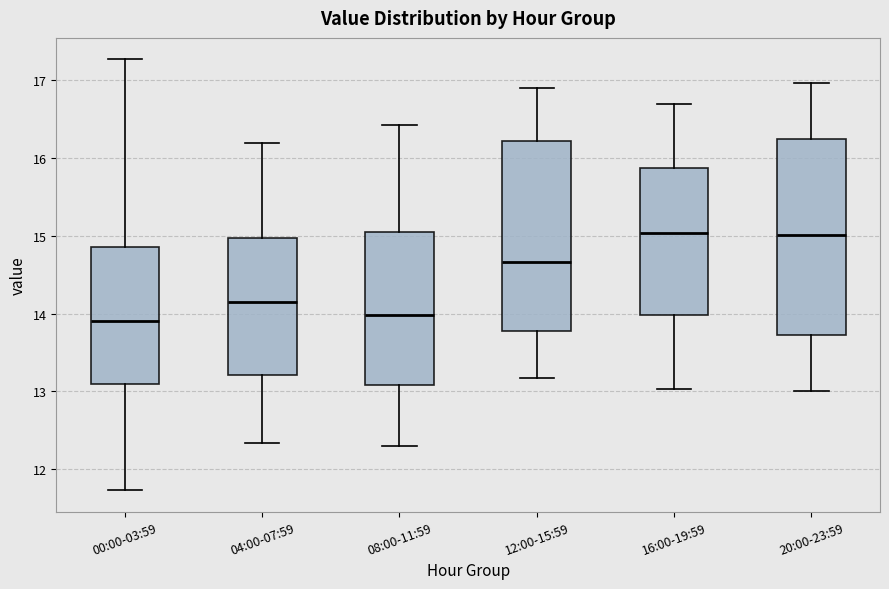

Reading left to right, read every box against the y-axis: the position of its median line, the range the box covers, and the ends of its whiskers. The values are not printed on the chart, so give them approximately, as read against the axis.

00:00-03:59: median 13.9, box 13.1 to 14.9, whiskers 11.7 to 17.3
04:00-07:59: median 14.2, box 13.2 to 15.0, whiskers 12.3 to 16.2
08:00-11:59: median 14.0, box 13.1 to 15.1, whiskers 12.3 to 16.4
12:00-15:59: median 14.7, box 13.8 to 16.2, whiskers 13.2 to 16.9
16:00-19:59: median 15.0, box 14.0 to 15.9, whiskers 13.0 to 16.7
20:00-23:59: median 15.0, box 13.7 to 16.2, whiskers 13.0 to 17.0